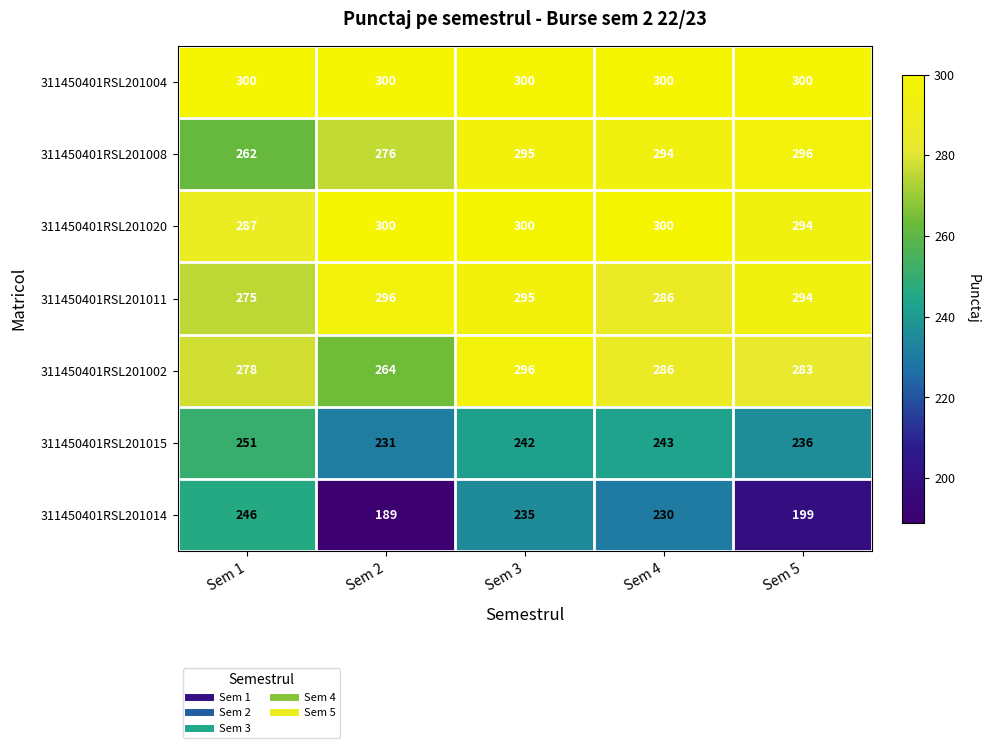

What is the minimum value shown in the chart?

189